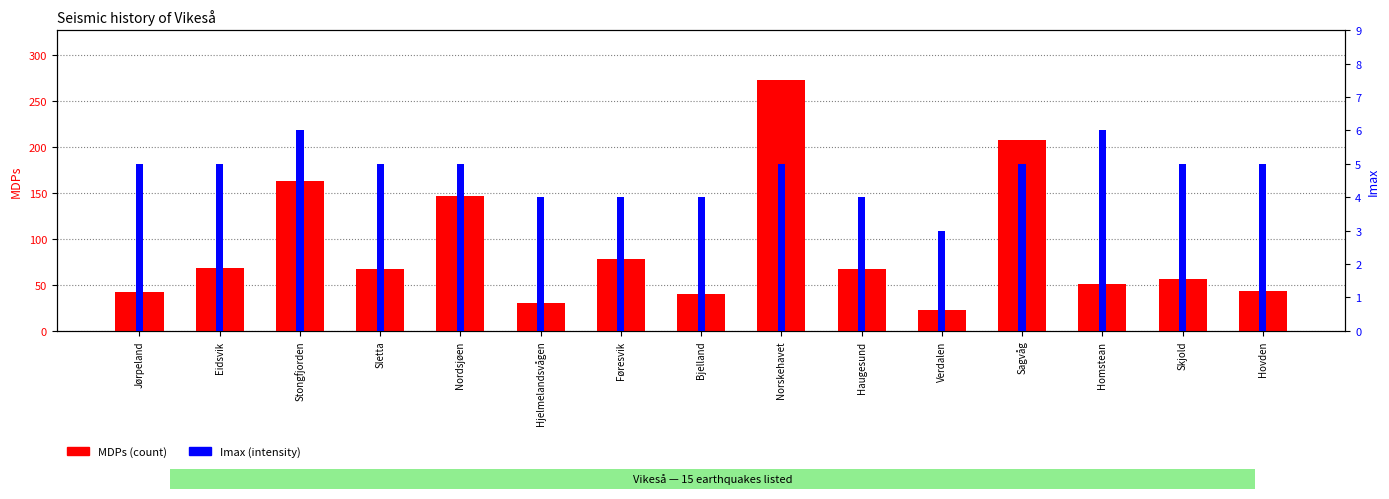

At which category is the sum across all series the highest?

Norskehavet